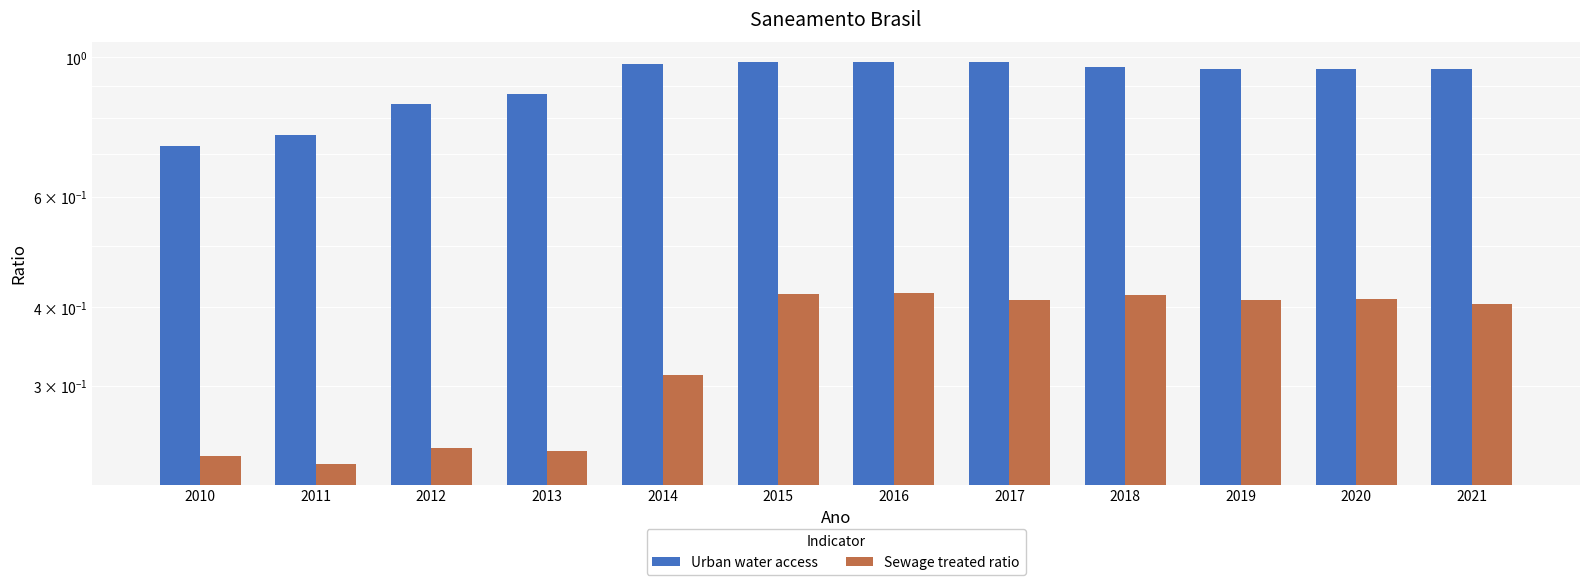

What is the average value of the Urban water access series?

0.9